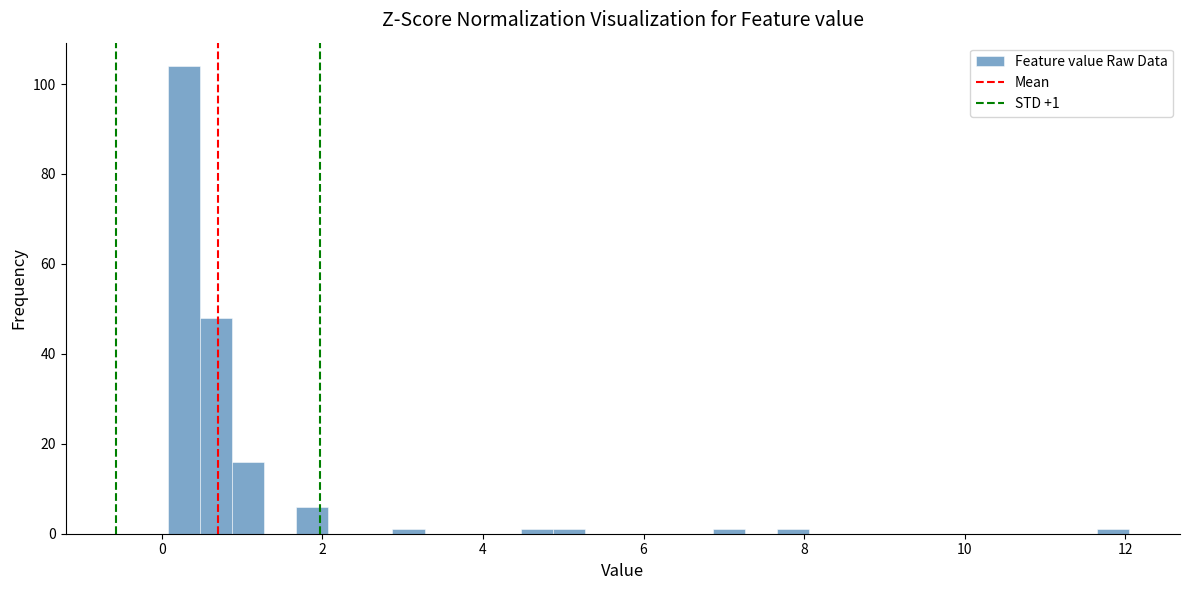

Read against the x-axis, roughly where is the centre of the tallest bar?

0.2